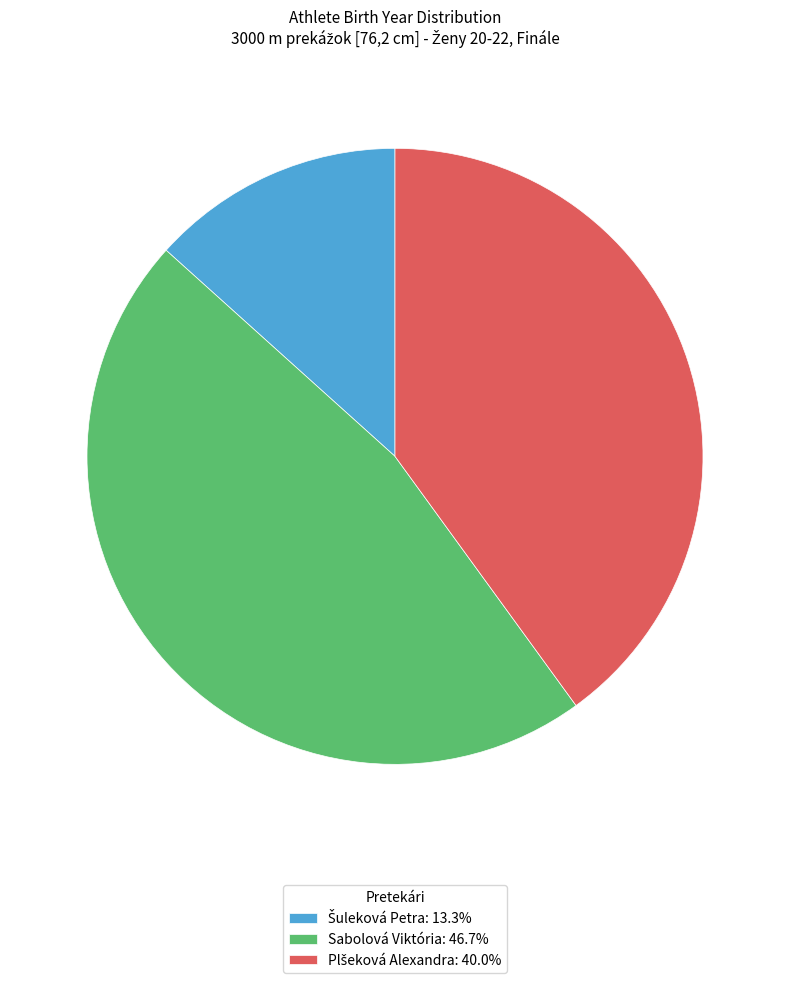

Is there any slice that represents more than half of the pie?

No